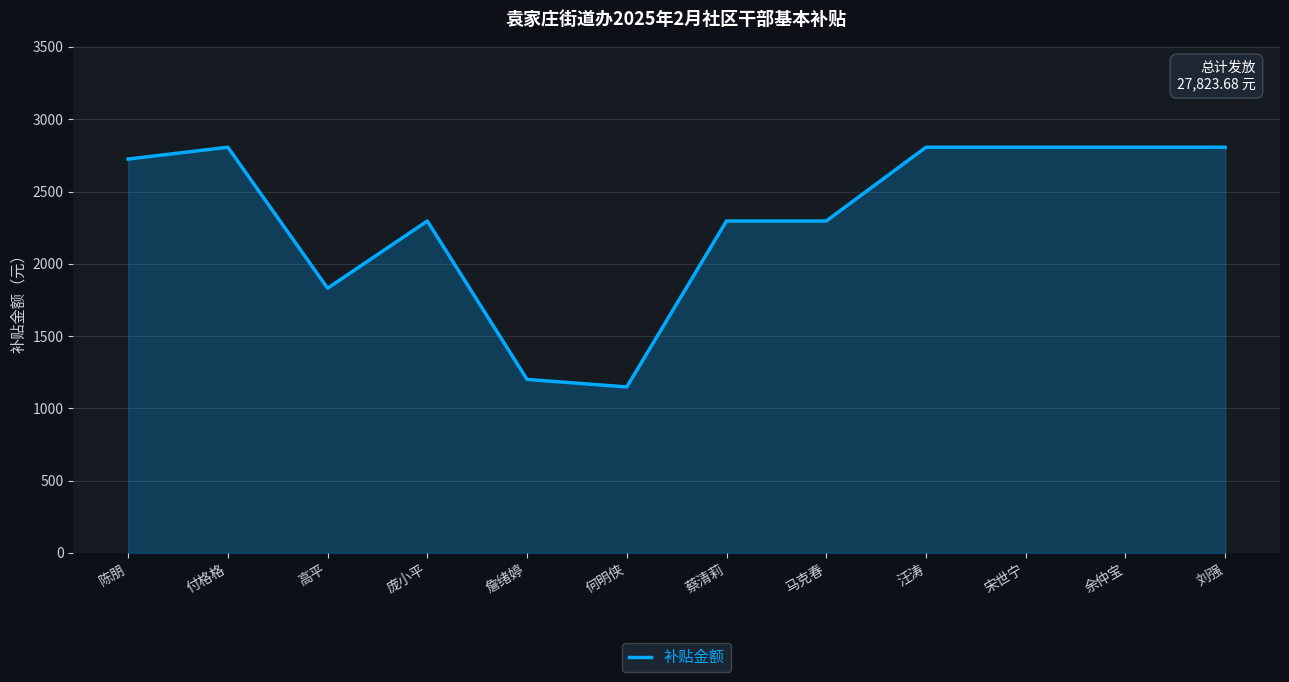

At which category does the data reach its first local peak?

付格格